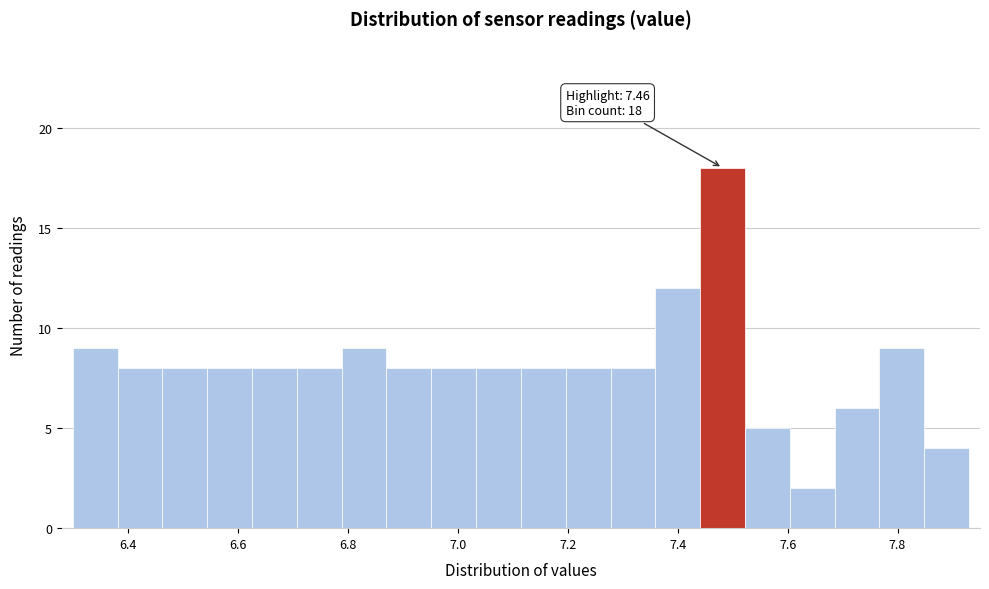

Which range on the x-axis has the tallest bar?

7.44 to 7.52